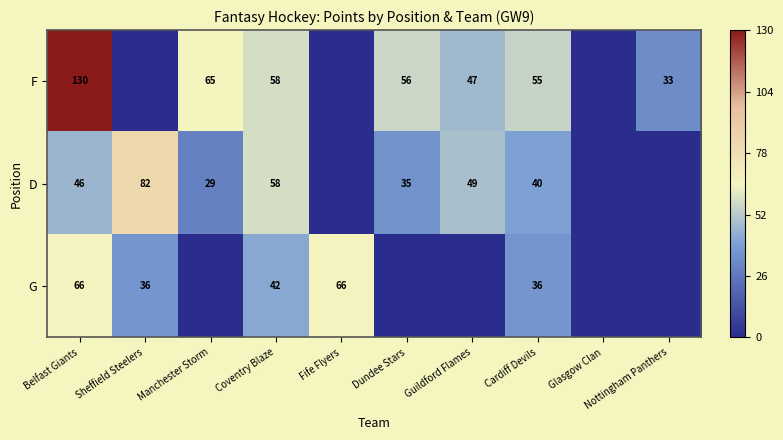

The value of F at Belfast Giants is 56. True or false?

False